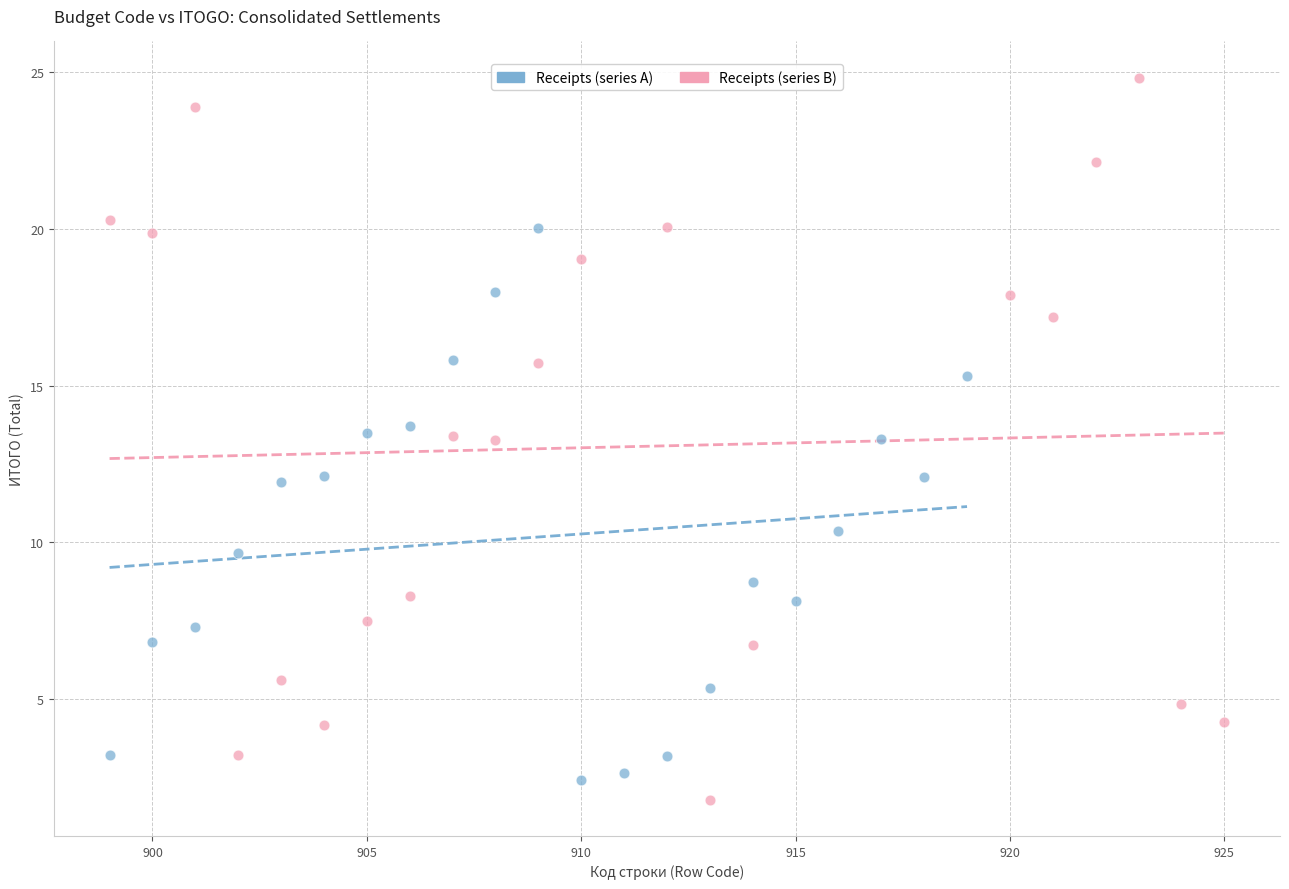

Which series contains the highest Y value?

Receipts (series B)